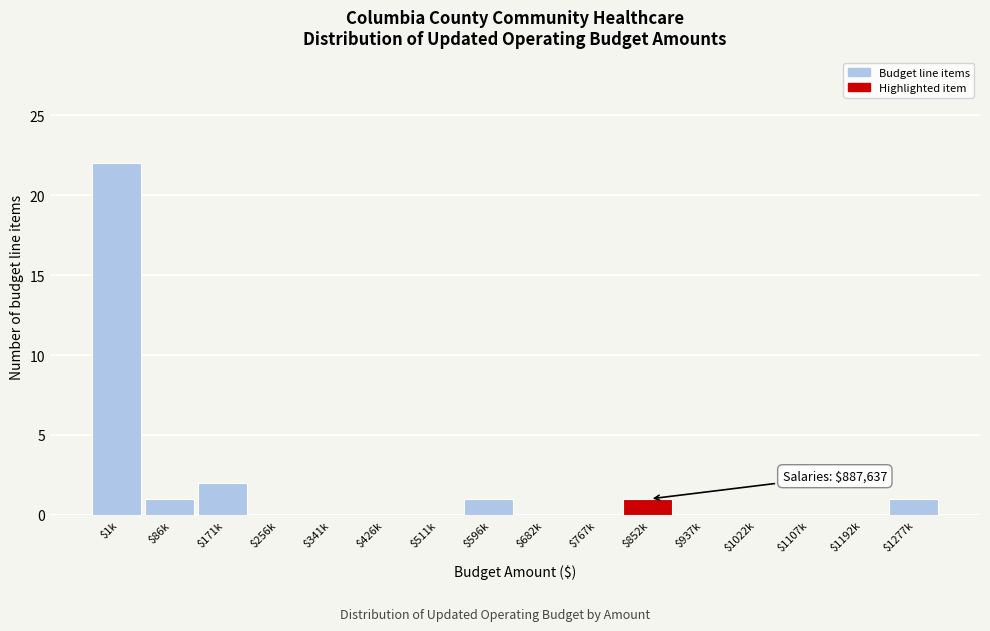

True or false: the data shows 0 at $1022k.

True